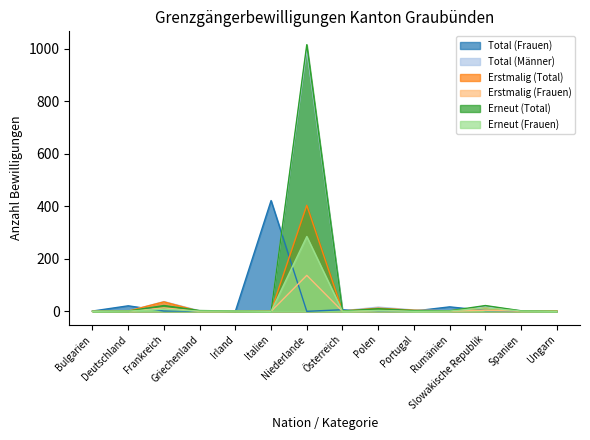

What value does the Erstmalig (Total) series have at Spanien?

1